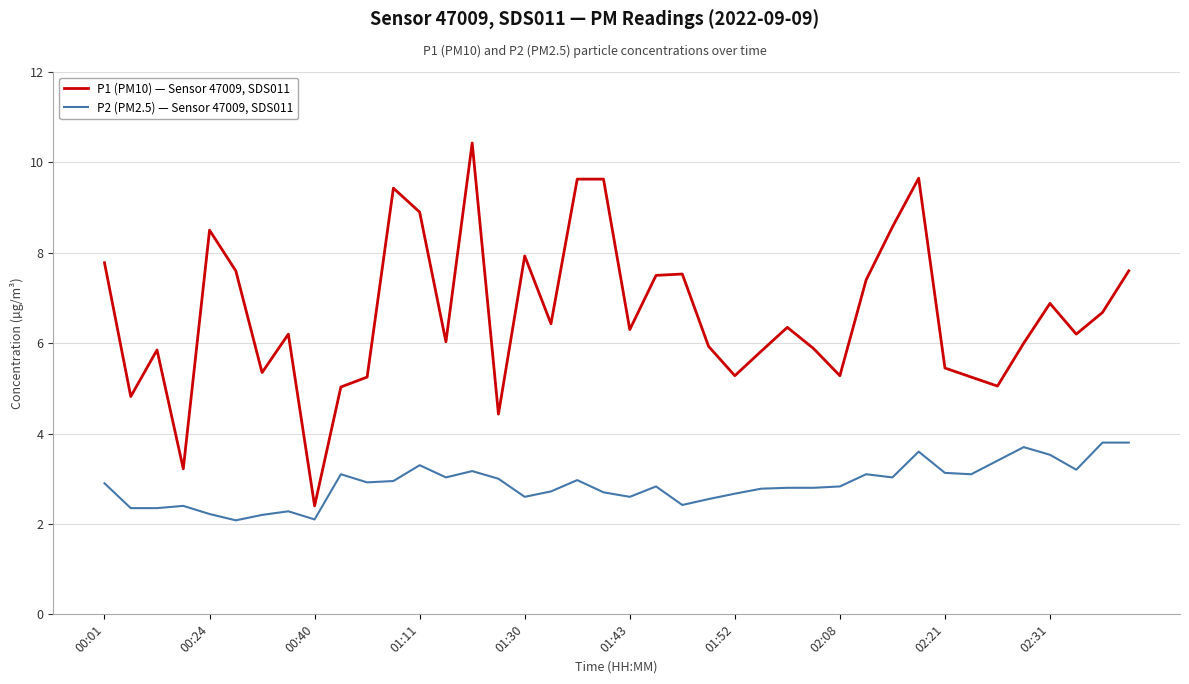

Rank the series by their average value, from lowest to highest.

P2 (PM2.5) — Sensor 47009, SDS011, P1 (PM10) — Sensor 47009, SDS011